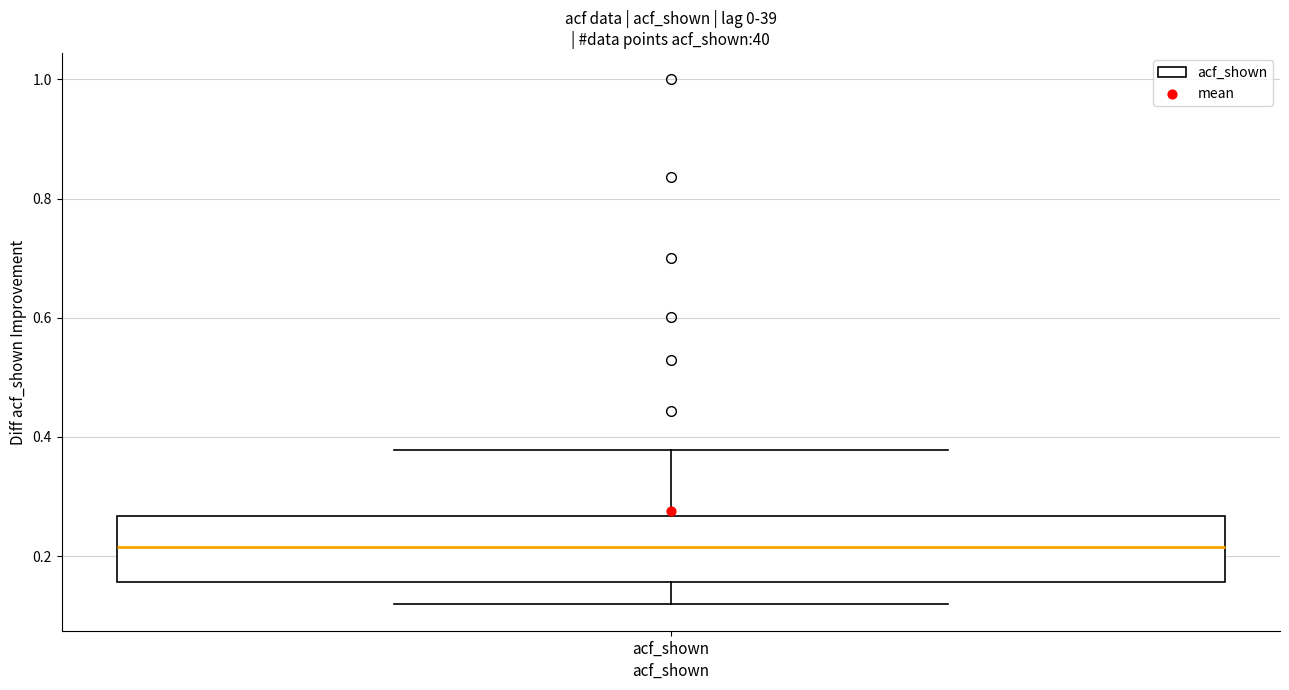

Transcribe this box plot: give where the median line is, the range the box spans, and where the two whiskers end, as read against the y-axis. The values are not printed on the chart, so give them approximately, as read against the axis.

median 0.22, box 0.16 to 0.26, whiskers 0.12 to 0.38